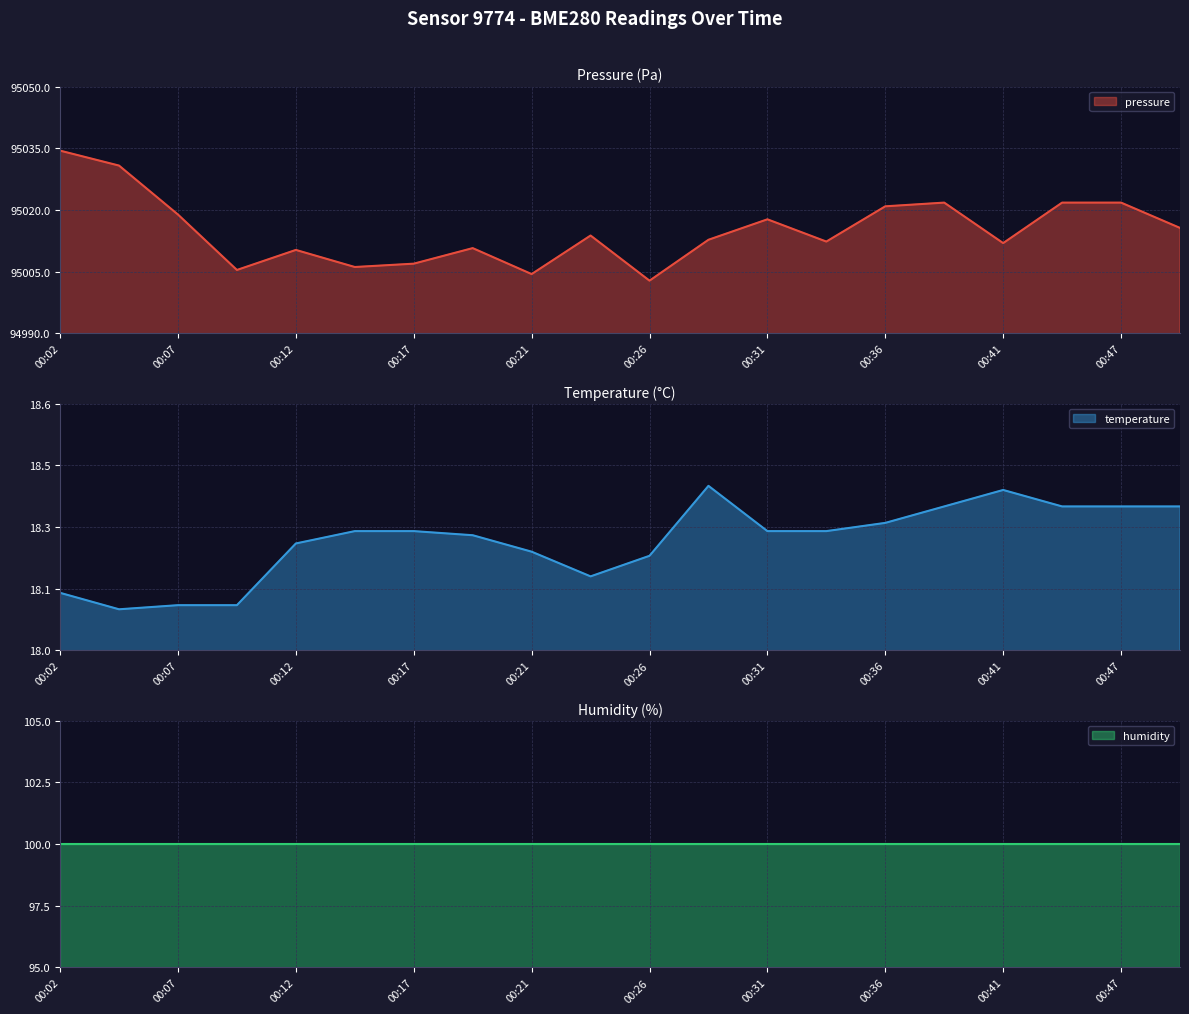

How many temperature values are between 18 and 19?

20